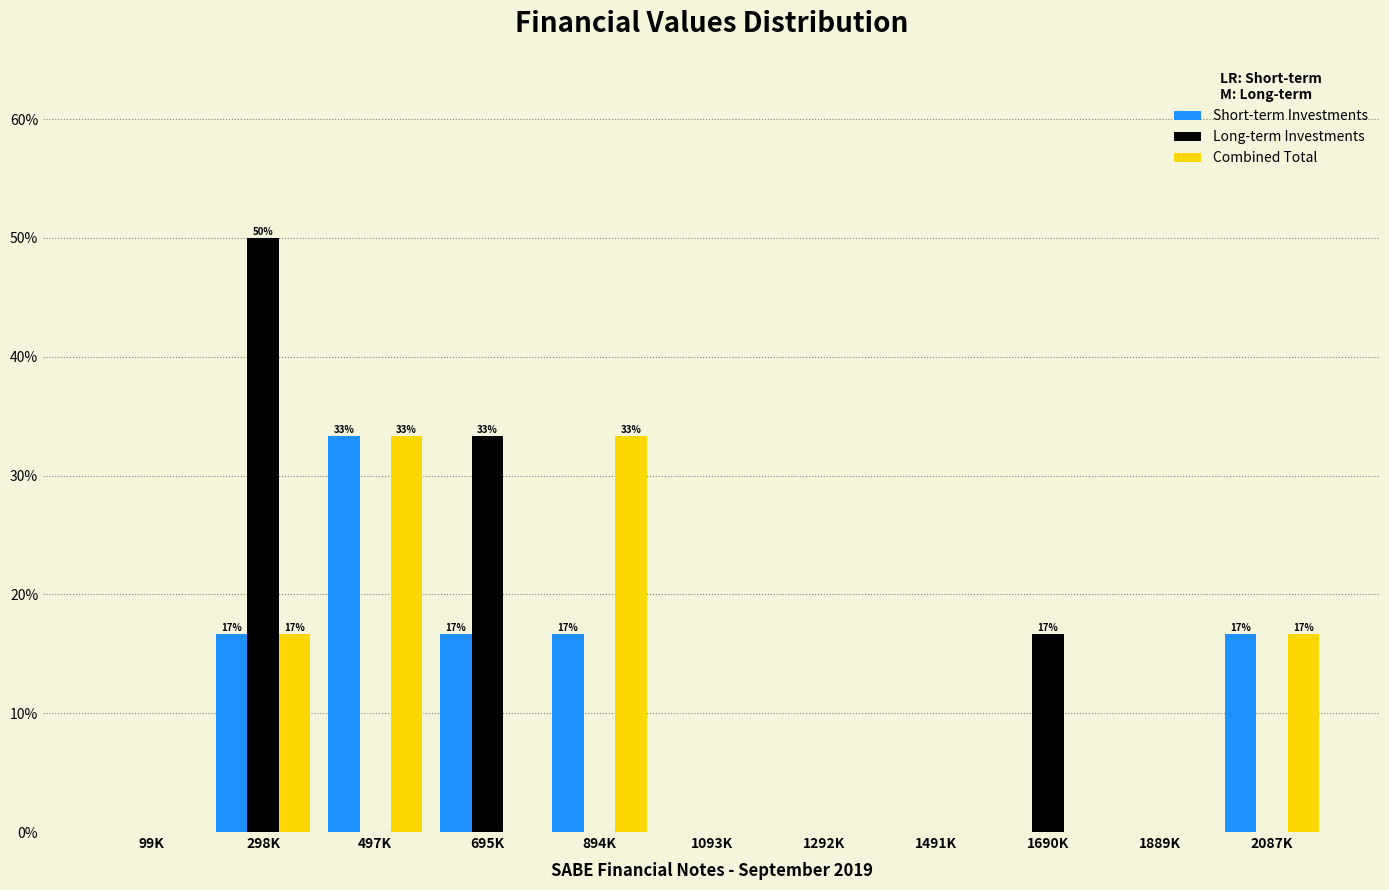

What is the highest value of the Combined Total series?

33.3